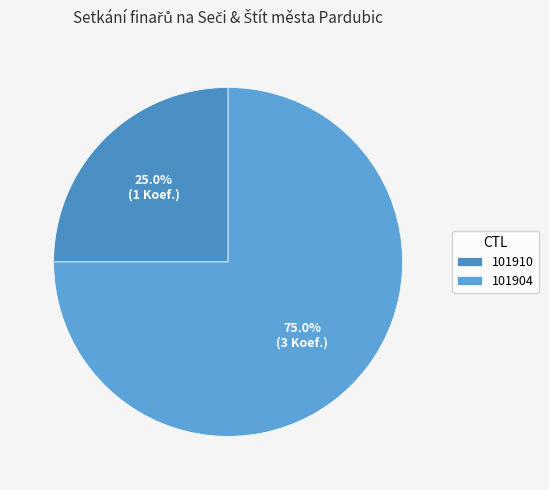

To the nearest percent, what is the difference between the largest and smallest slice percentages?

50%